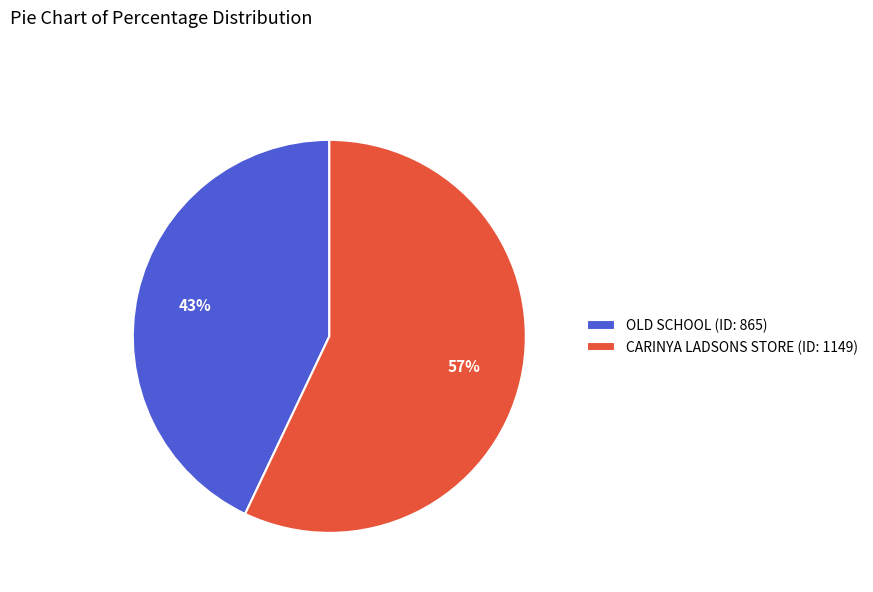

Combined, do OLD SCHOOL (ID: 865) and CARINYA LADSONS STORE (ID: 1149) account for over 50%?

Yes